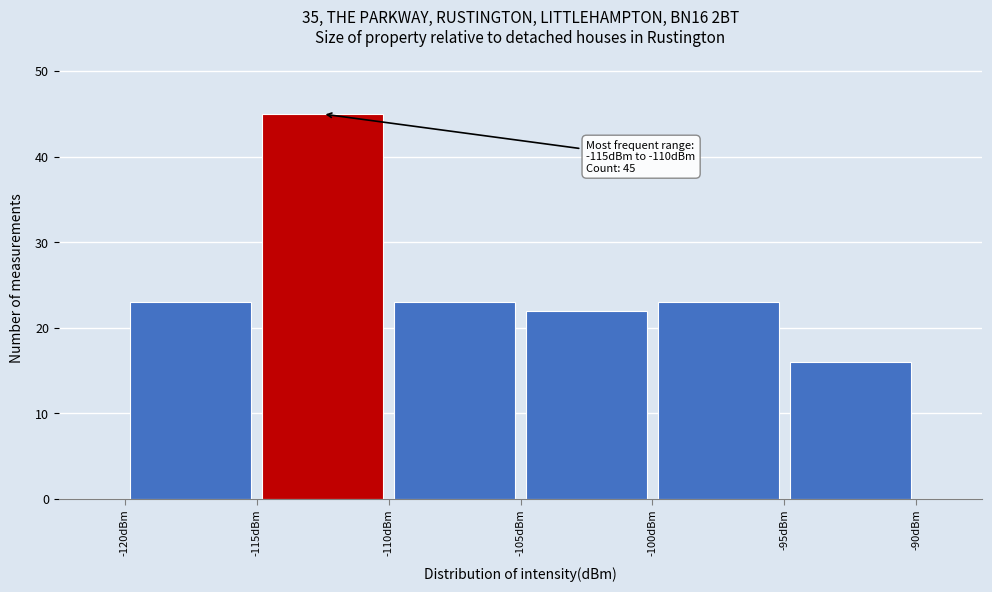

Which range on the x-axis has the tallest bar?

-115 to -110